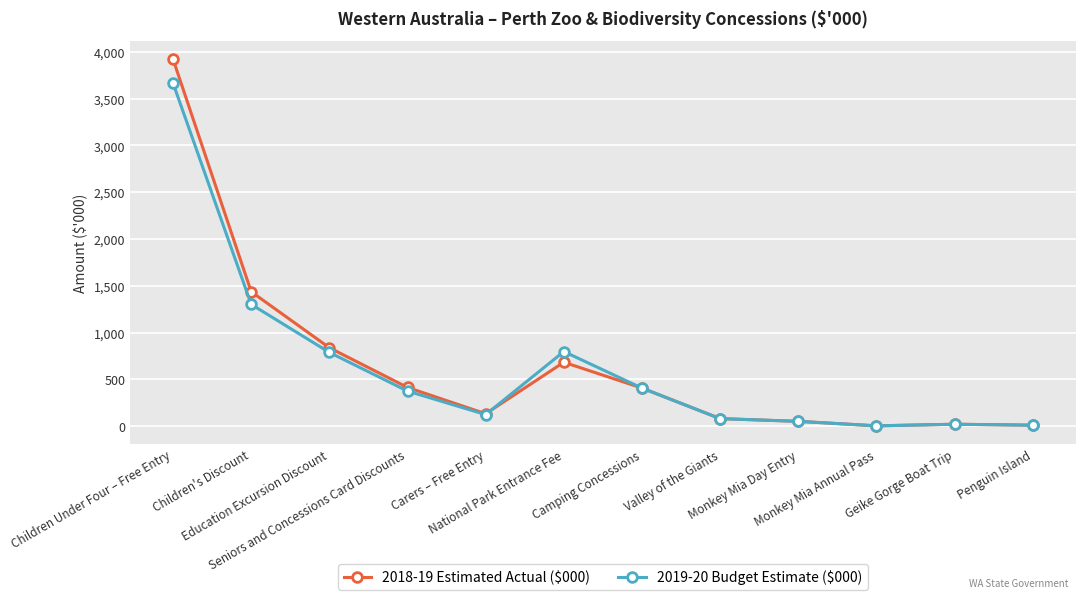

Between Monkey Mia Day Entry and Camping Concessions, which is larger?

Camping Concessions